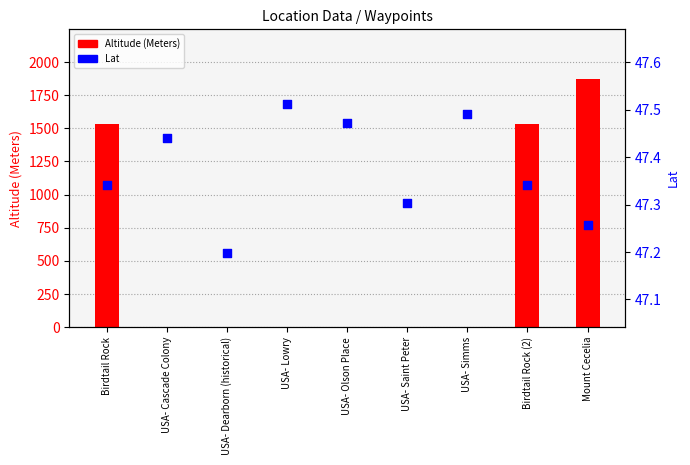

Which series contains the lowest Y value?

Altitude (Meters)